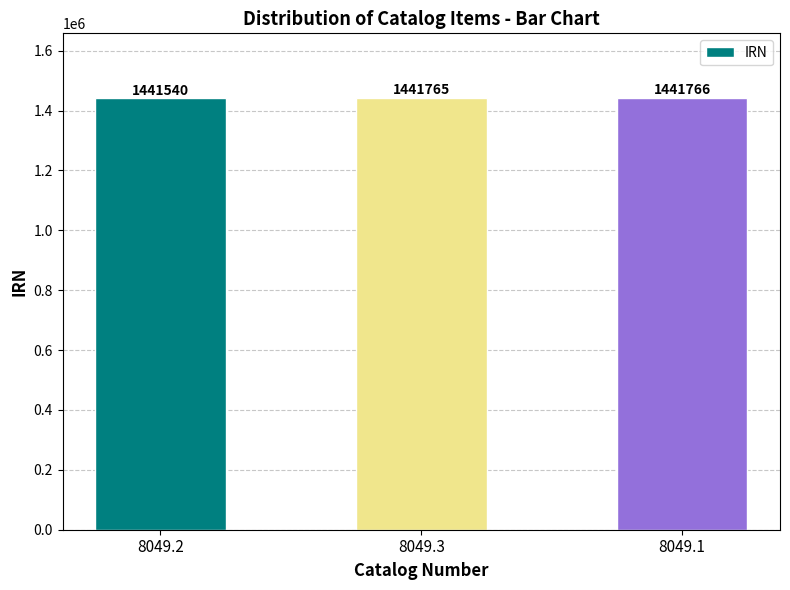

What is the label of the 2nd bar from the right?

8049.3